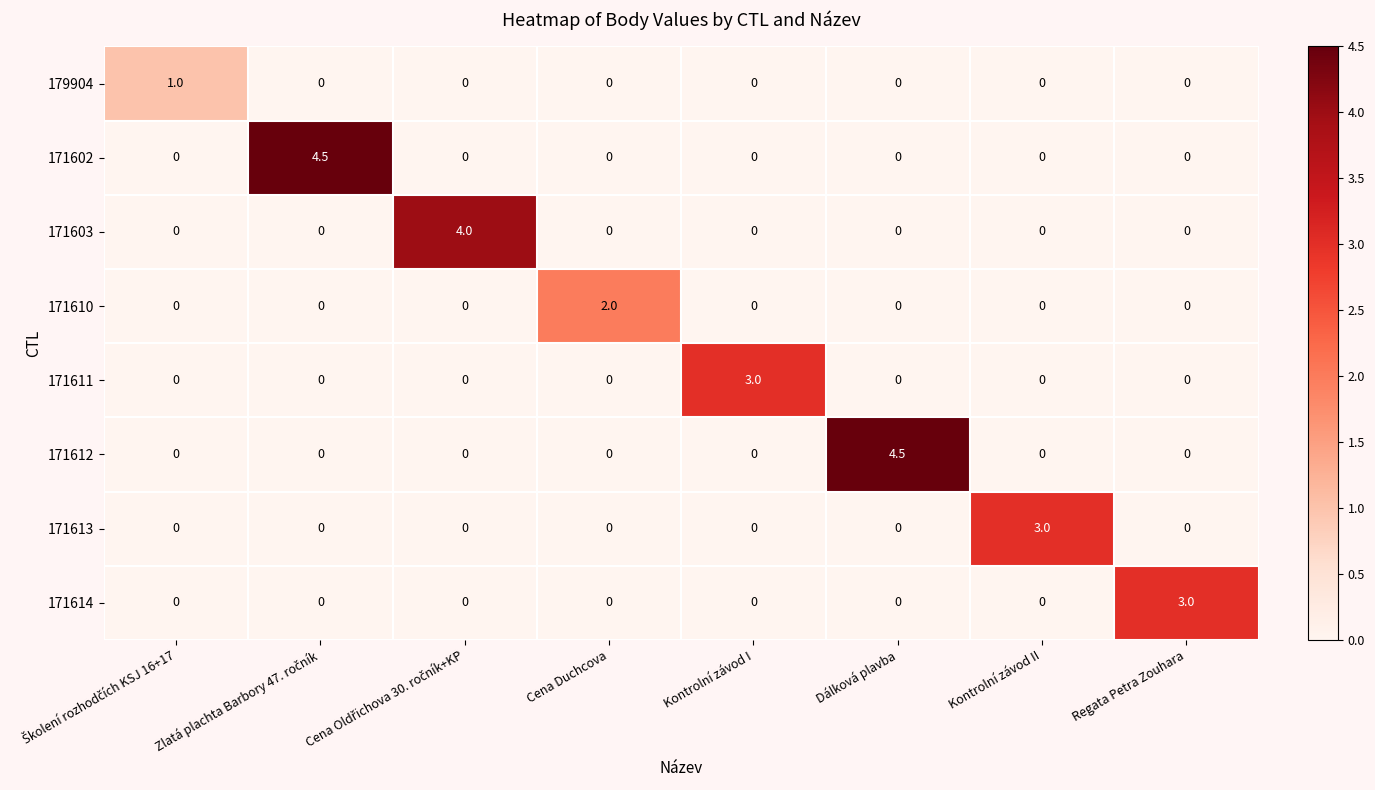

Is it true that 171611 equals 4.1 at Kontrolní závod I?

False